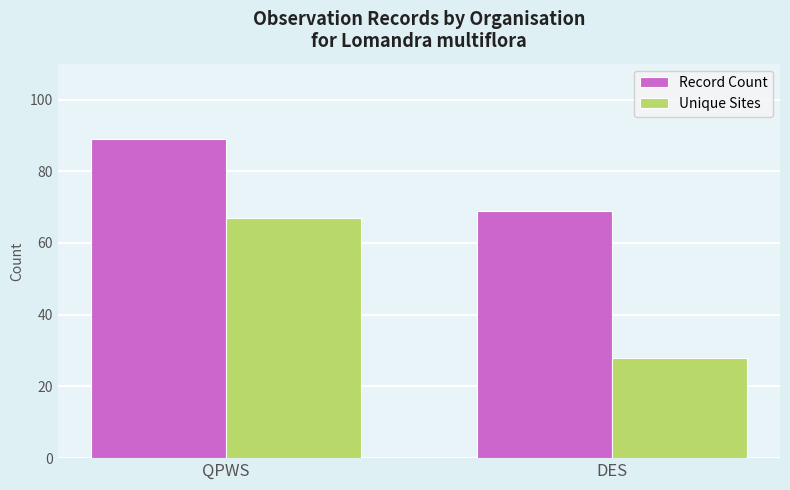

How many Record Count values are between 69 and 89?

2